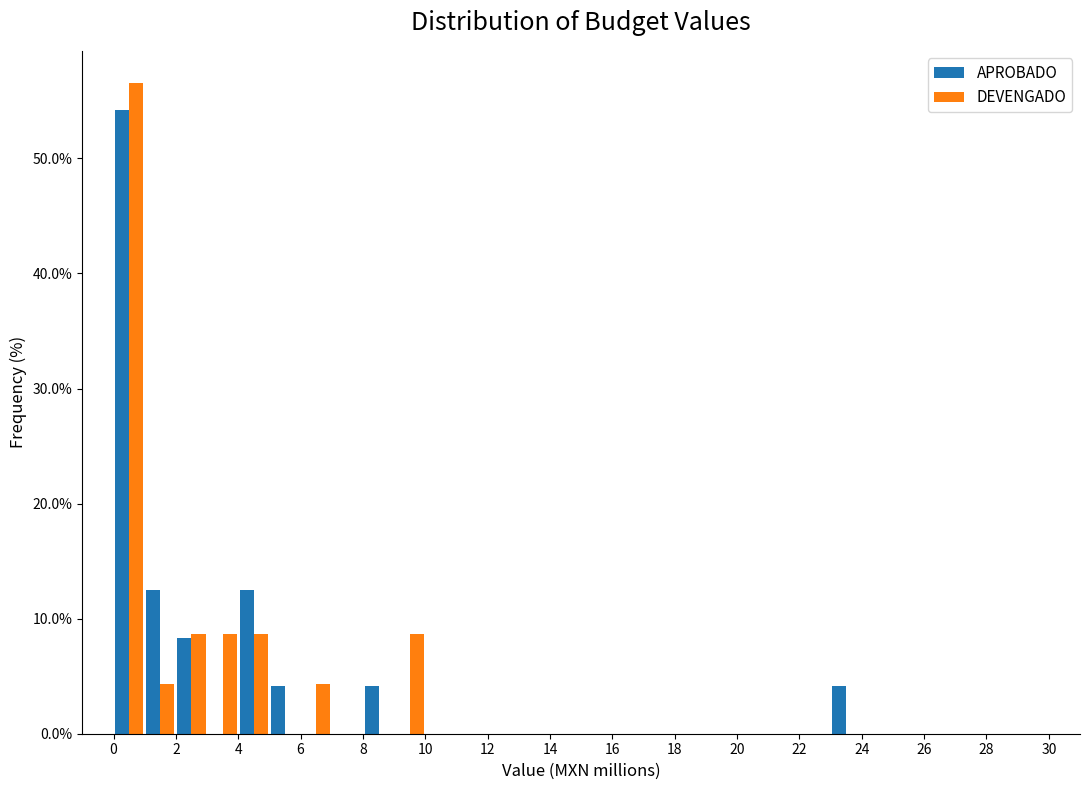

In the APROBADO series, which range on the x-axis has the tallest bar?

0 to 1